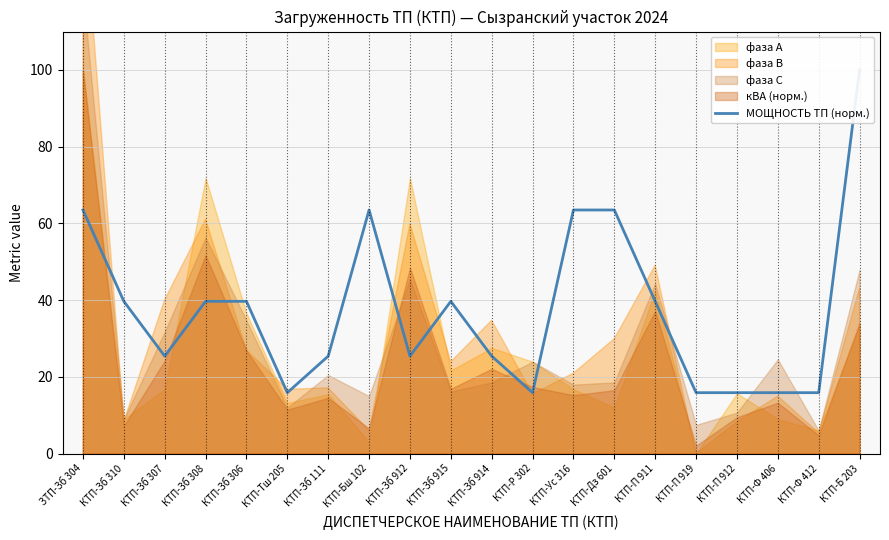

Which category has the highest value across all series?

КТП-Б 203